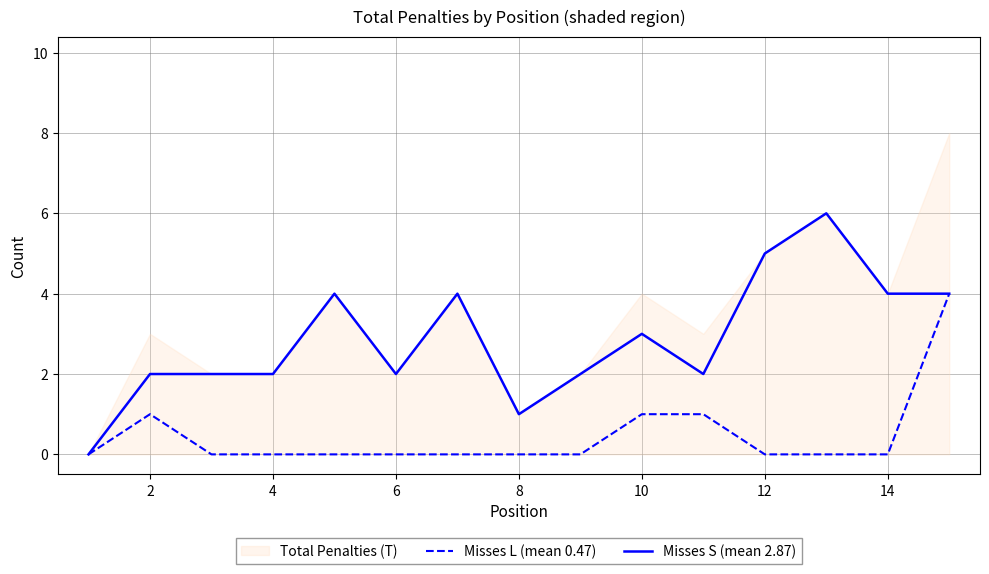

Is the value of Misses L (mean 0.47) at 2 greater than the value of Misses S (mean 2.87) at 4?

No